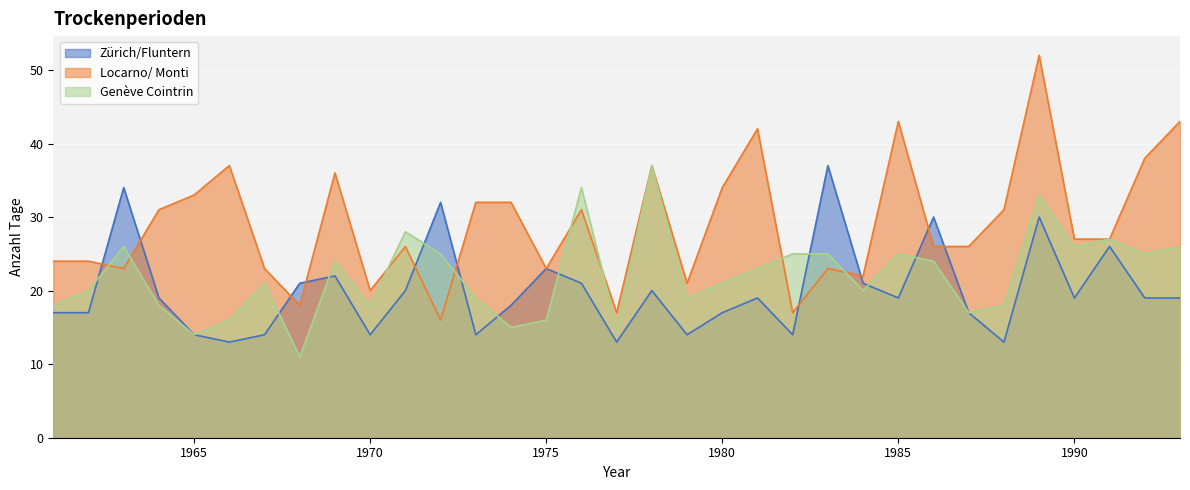

Where does the Zürich/Fluntern series first go above 19?

1963